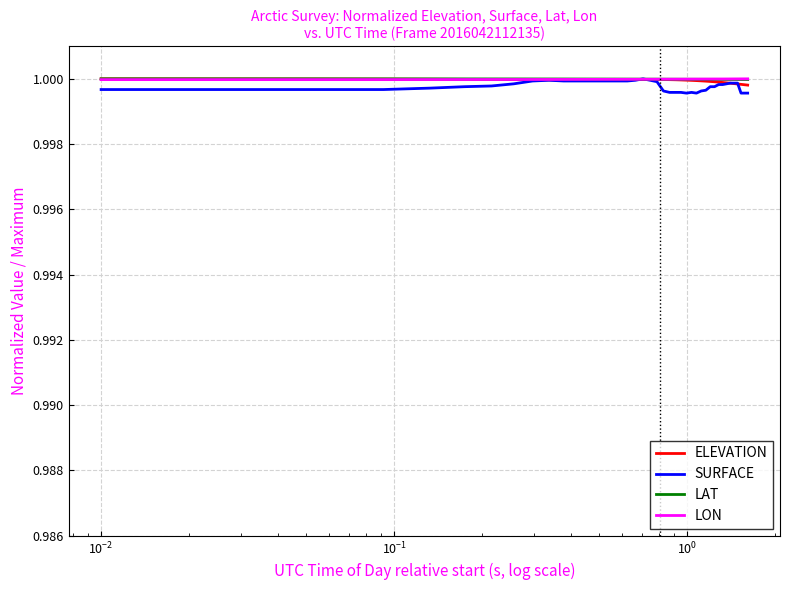

Which series has the widest spread of values?

SURFACE